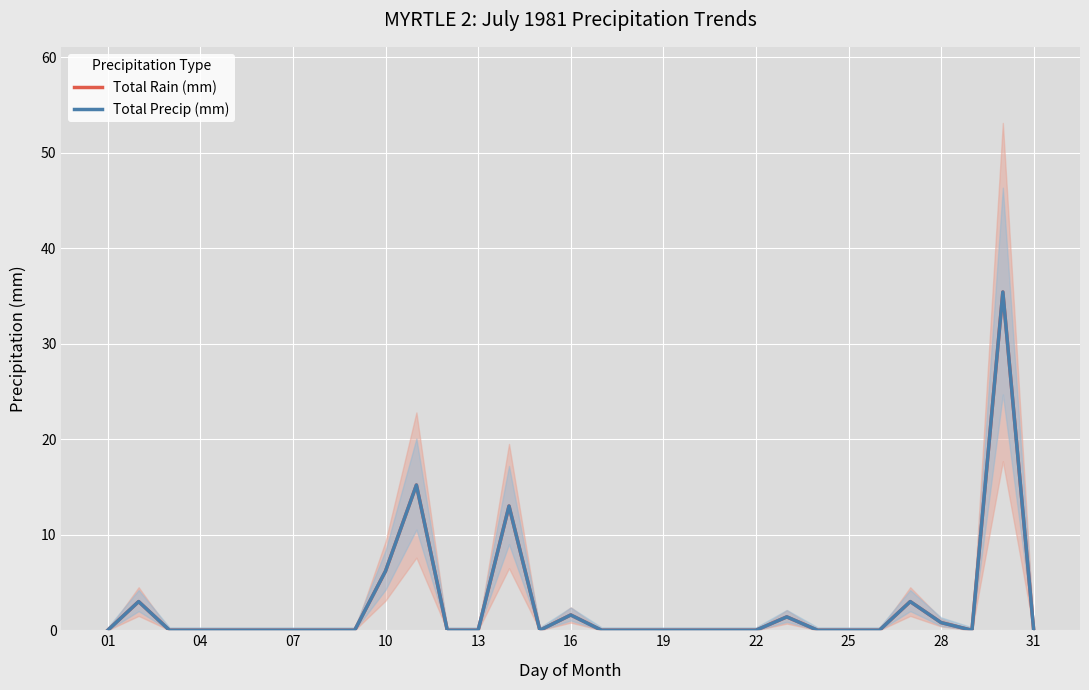

List the series in order of their peak value, lowest first.

Total Rain (mm), Total Precip (mm)